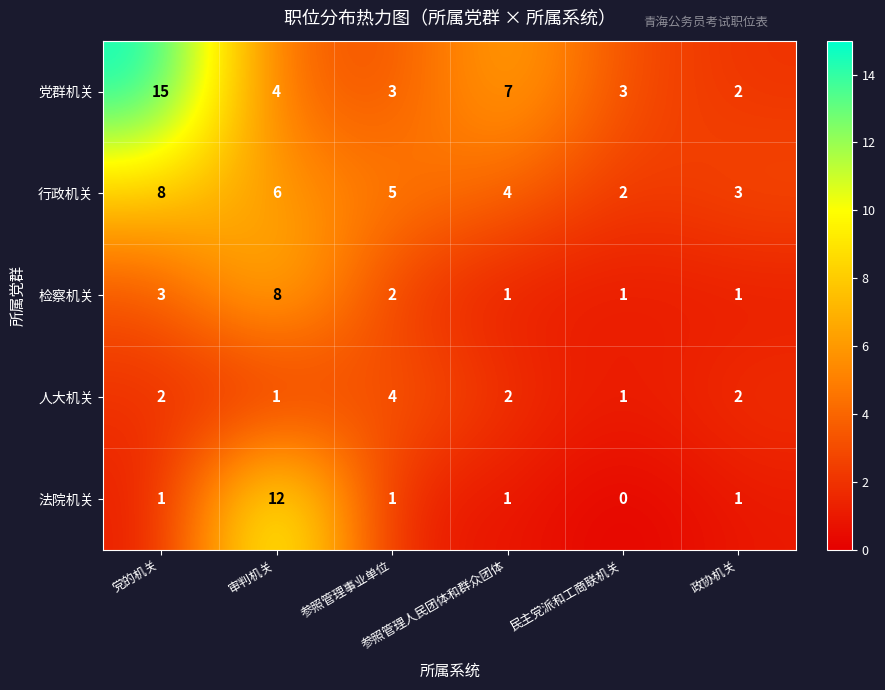

What is the spread (max minus min) of values at 党的机关?

14